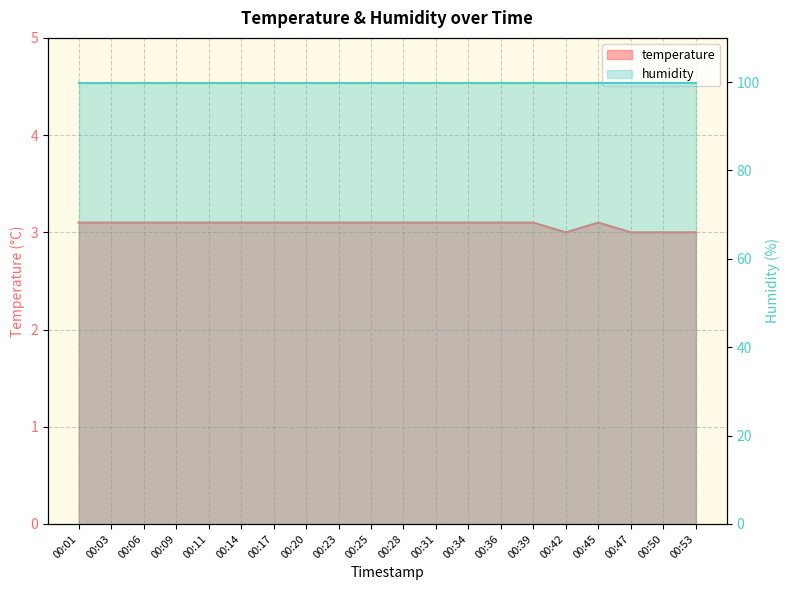

The value at 00:25 is 3.1. True or false?

True